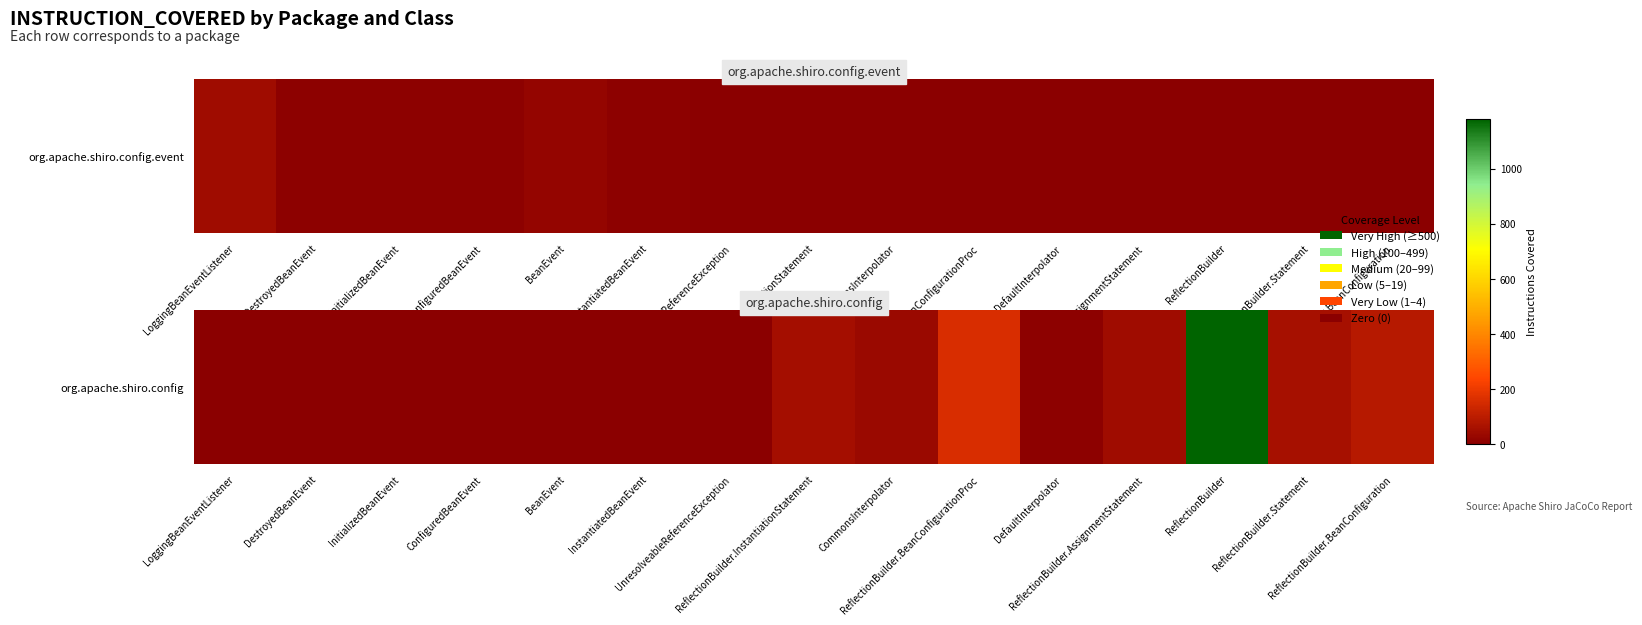

Reading right to left, transcribe all the data shown in this chart.

ReflectionBuilder.BeanConfiguration=92	ReflectionBuilder.Statement=58	ReflectionBuilder=1179	ReflectionBuilder.AssignmentStatement=45	DefaultInterpolator=5	ReflectionBuilder.BeanConfigurationProc=158	CommonsInterpolator=33	ReflectionBuilder.InstantiationStatement=53	UnresolveableReferenceException=4	InstantiatedBeanEvent=0	BeanEvent=0	ConfiguredBeanEvent=0	InitializedBeanEvent=0	DestroyedBeanEvent=0	LoggingBeanEventListener=0